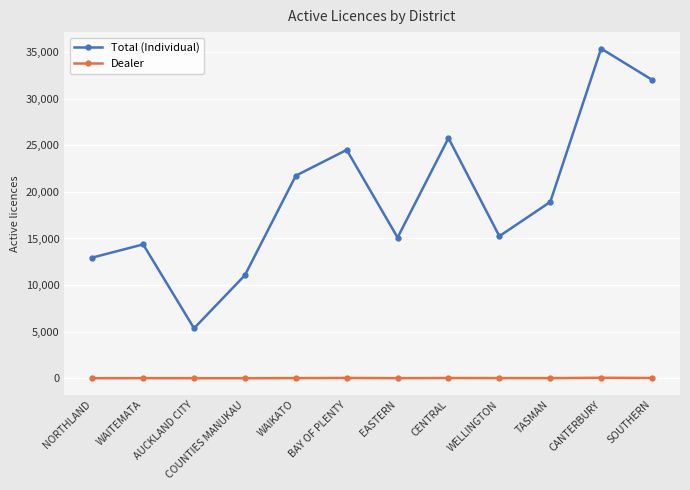

What is the value of the Total (Individual) point at the 5th from the left?

21731